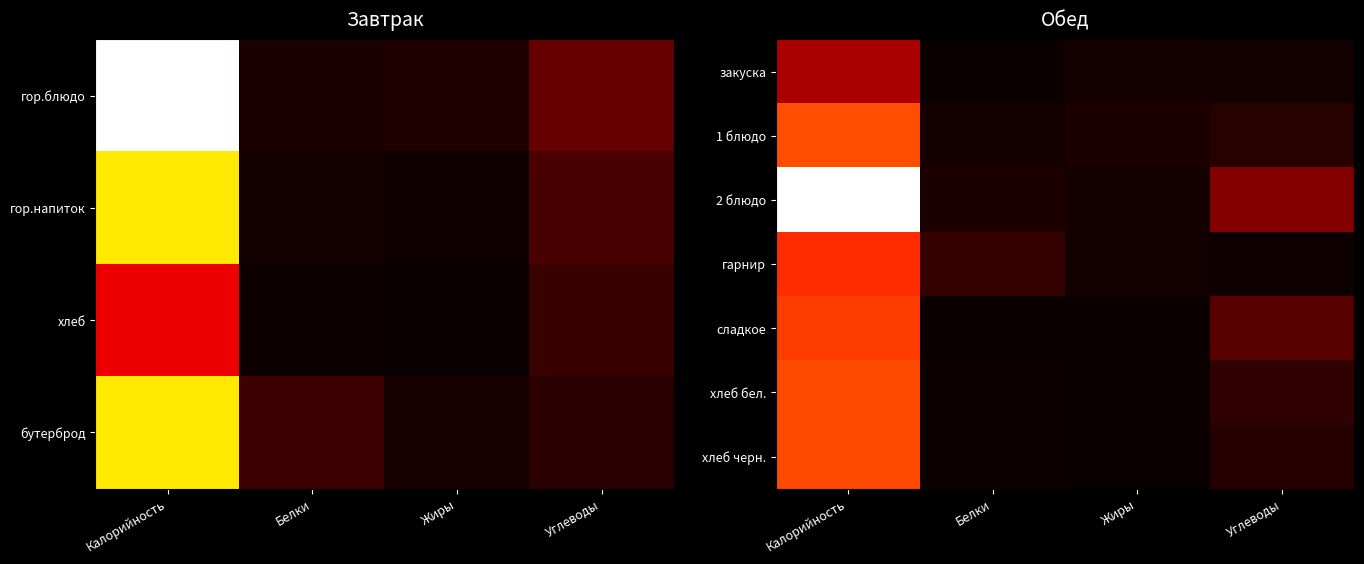

Read the 2 блюдо value at Калорийность.

1.0